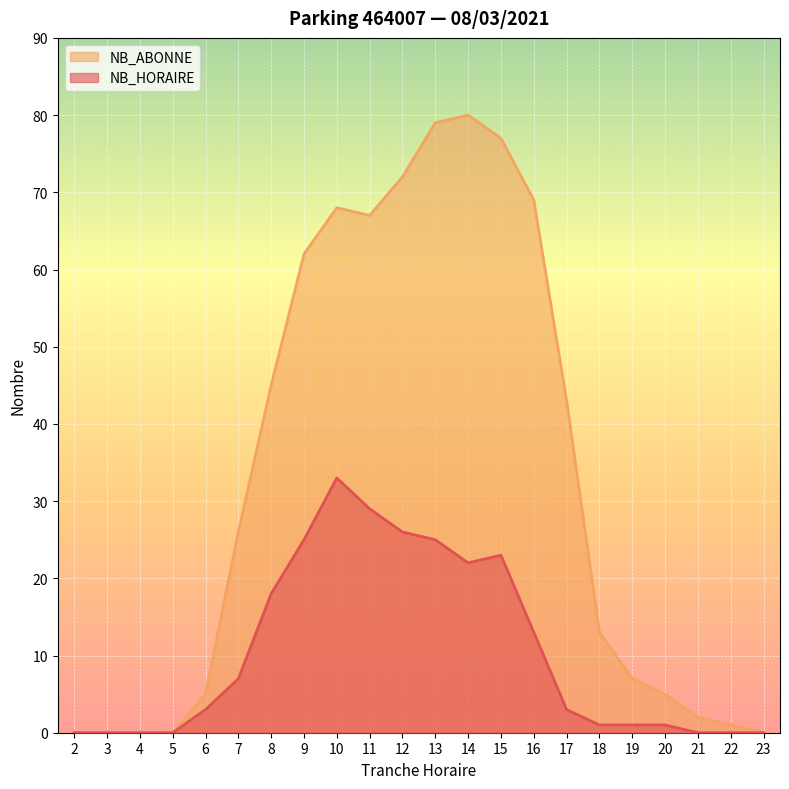

What is the sum of the NB_ABONNE values at 18 and 17?

56